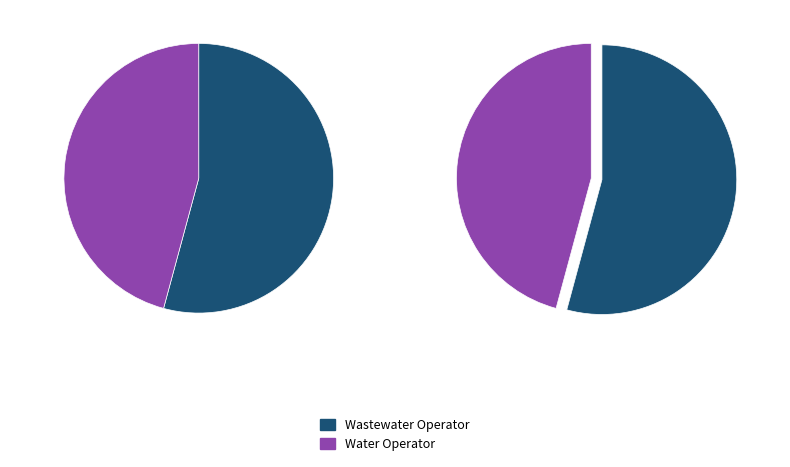

What is the change in value from Wastewater Operator to Water Operator?

-8127